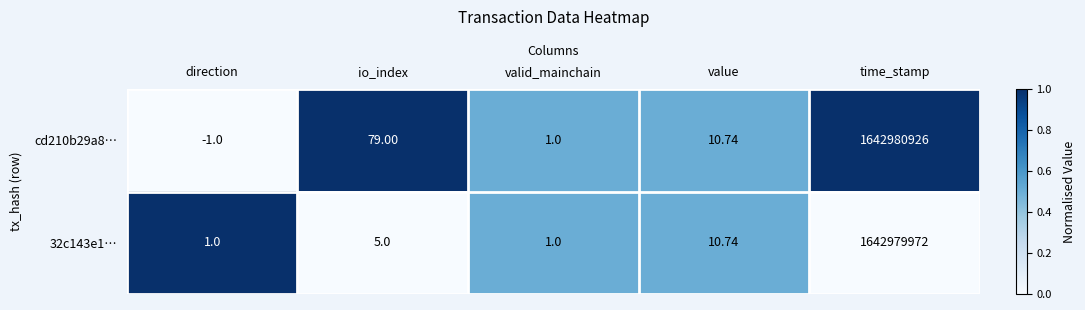

Rank the series by their maximum value, from lowest to highest.

32c143e1…, cd210b29a8…